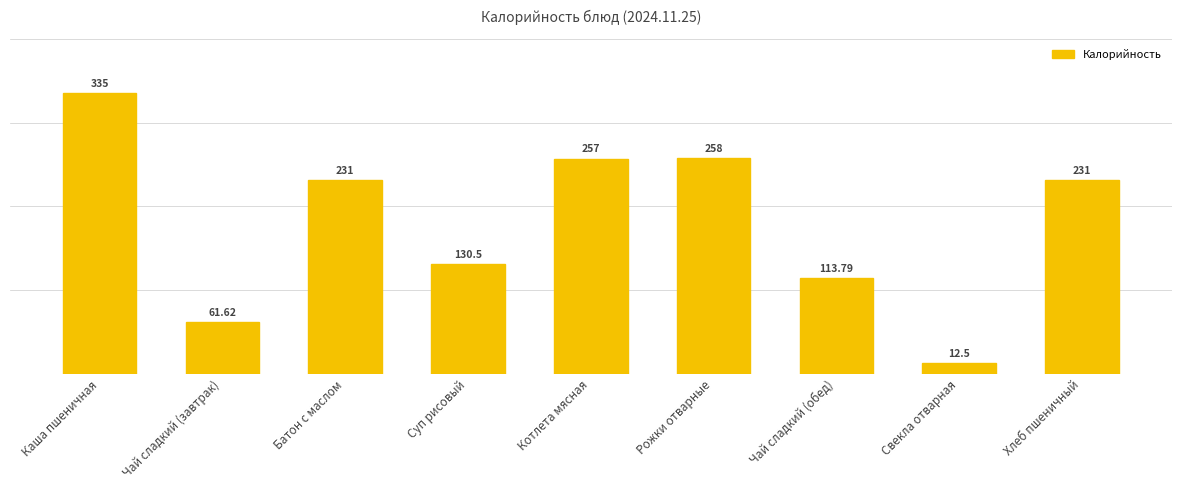

How many data points does each series have?

9